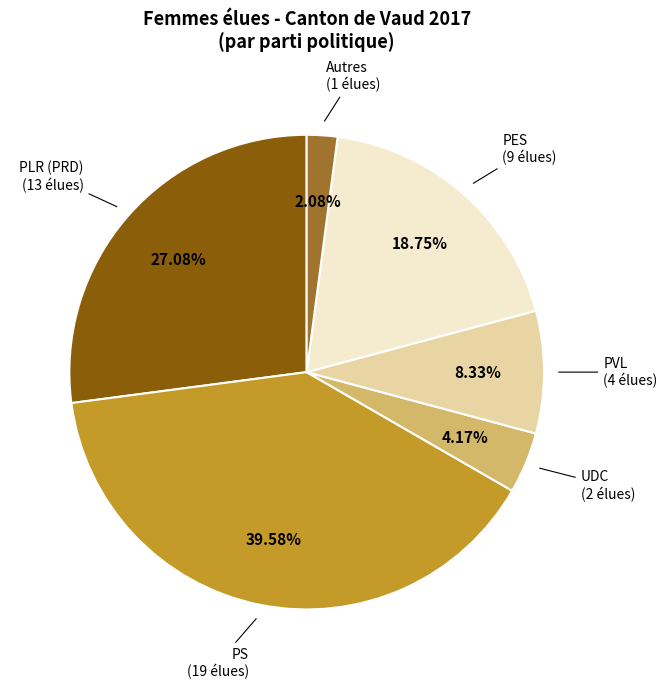

Is there any slice that represents more than half of the pie?

No